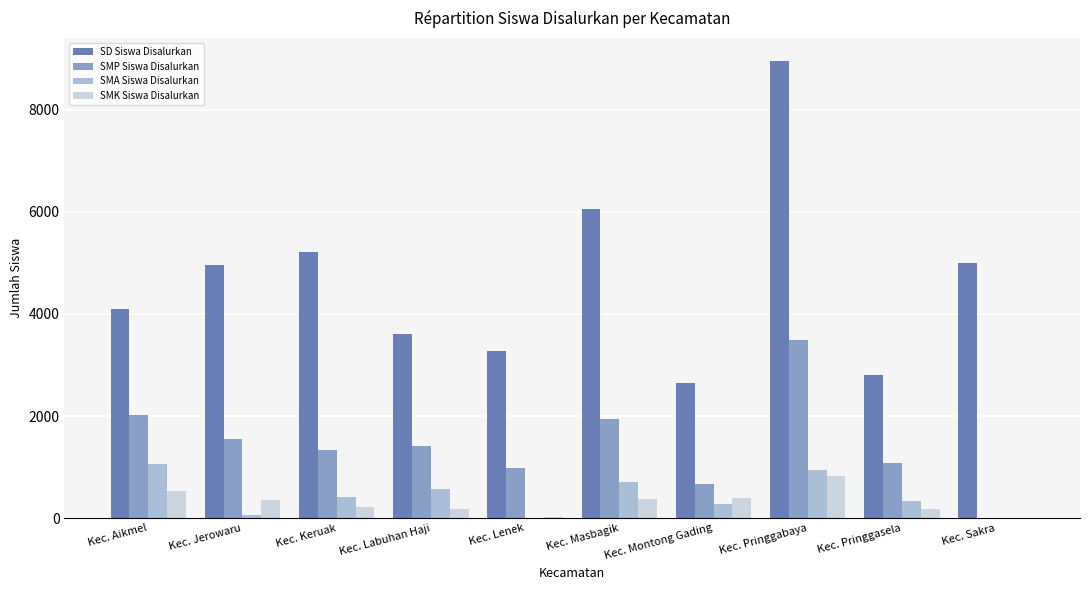

What is the total value across all series at Kec. Masbagik?

9076